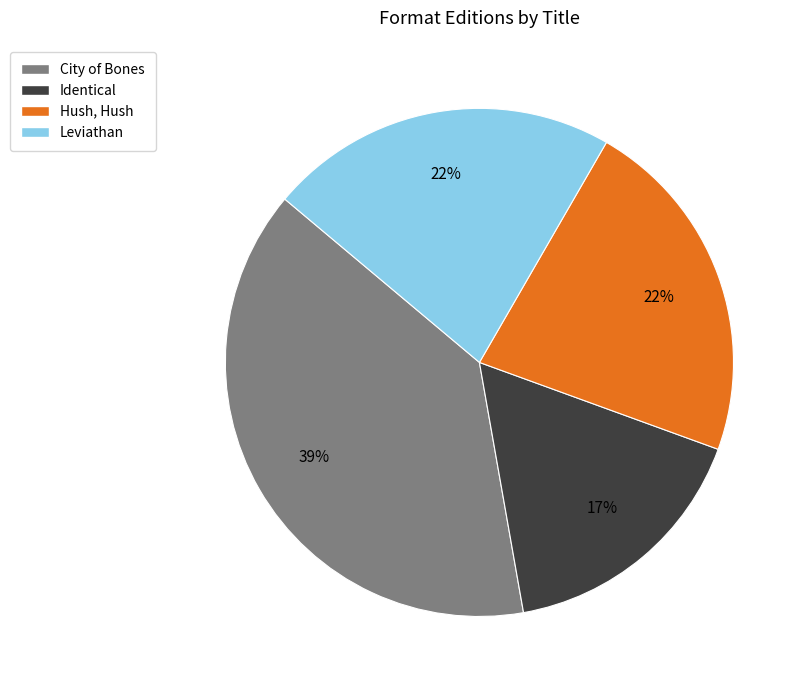

What is the ratio of the value at Leviathan to the value at Identical?

1.3